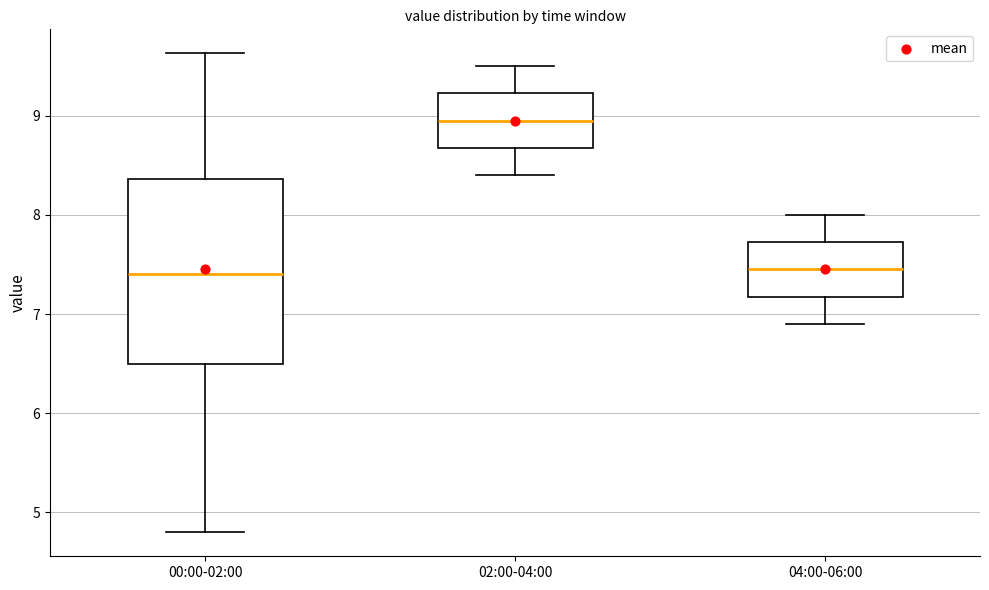

Reading left to right, transcribe this box plot: for each box, give where its median line is, the range the box spans, and where its two whiskers end, as read against the y-axis. The values are not printed on the chart, so give them approximately, as read against the axis.

00:00-02:00: median 7.4, box 6.5 to 8.4, whiskers 4.8 to 9.6
02:00-04:00: median 9.0, box 8.7 to 9.2, whiskers 8.4 to 9.5
04:00-06:00: median 7.5, box 7.2 to 7.7, whiskers 6.9 to 8.0